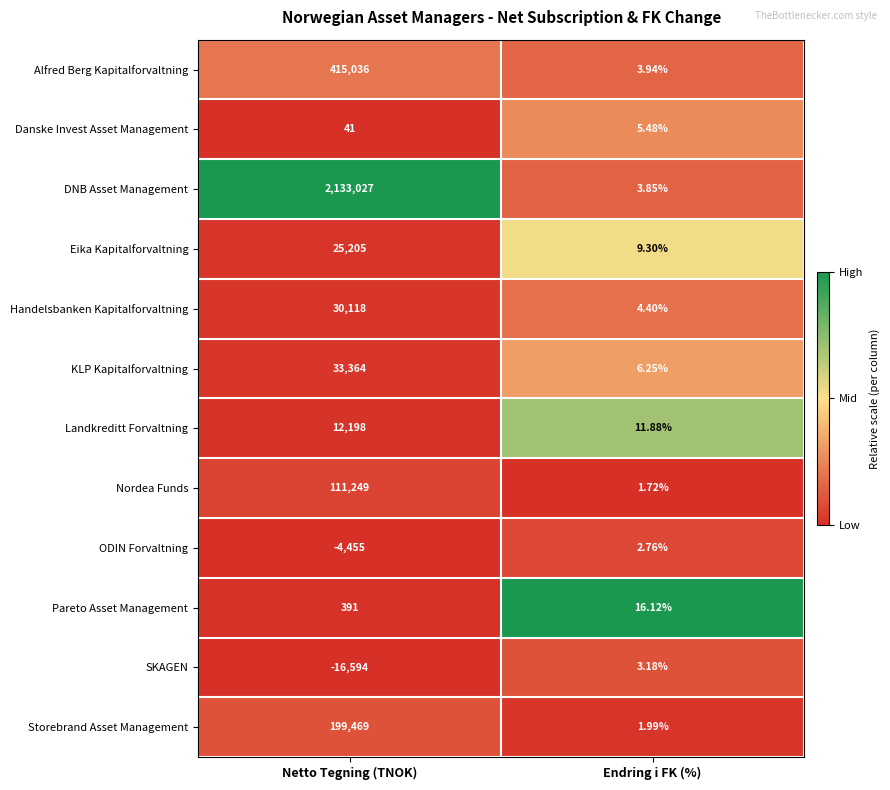

At which label does ODIN Forvaltning reach its peak?

Endring i FK (%)